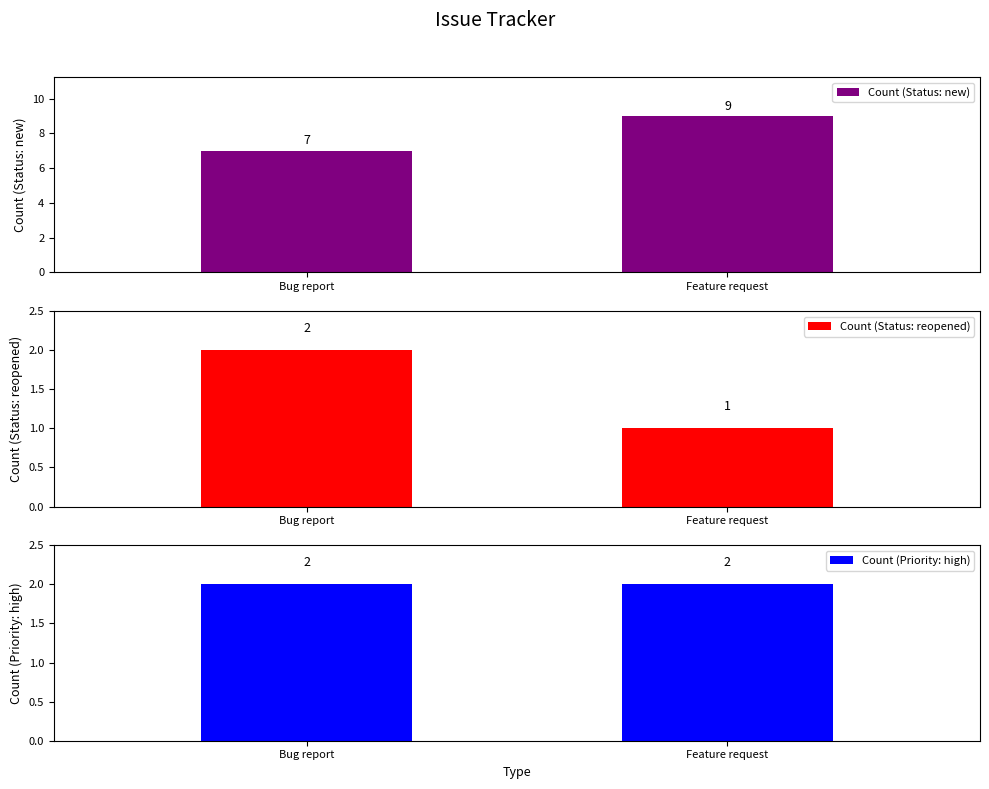

What are all the series names shown in the legend?

Count (Status: new), Count (Status: reopened), Count (Priority: high)